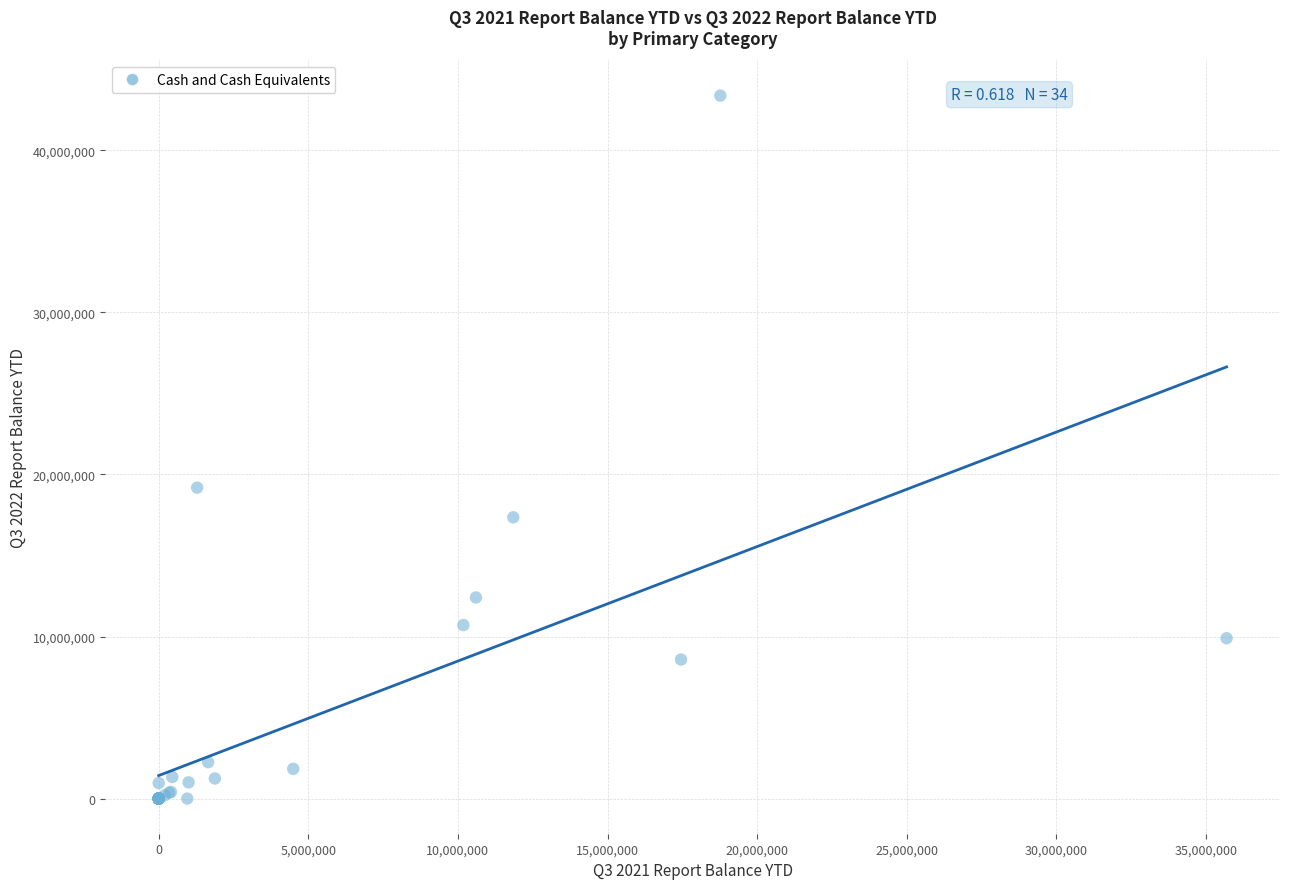

What Y value in the scatter plot is closest to 21687770?

19187381.5